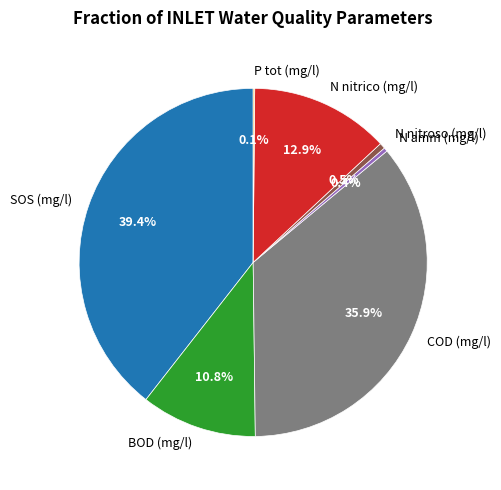

Is there any slice that represents more than half of the pie?

No